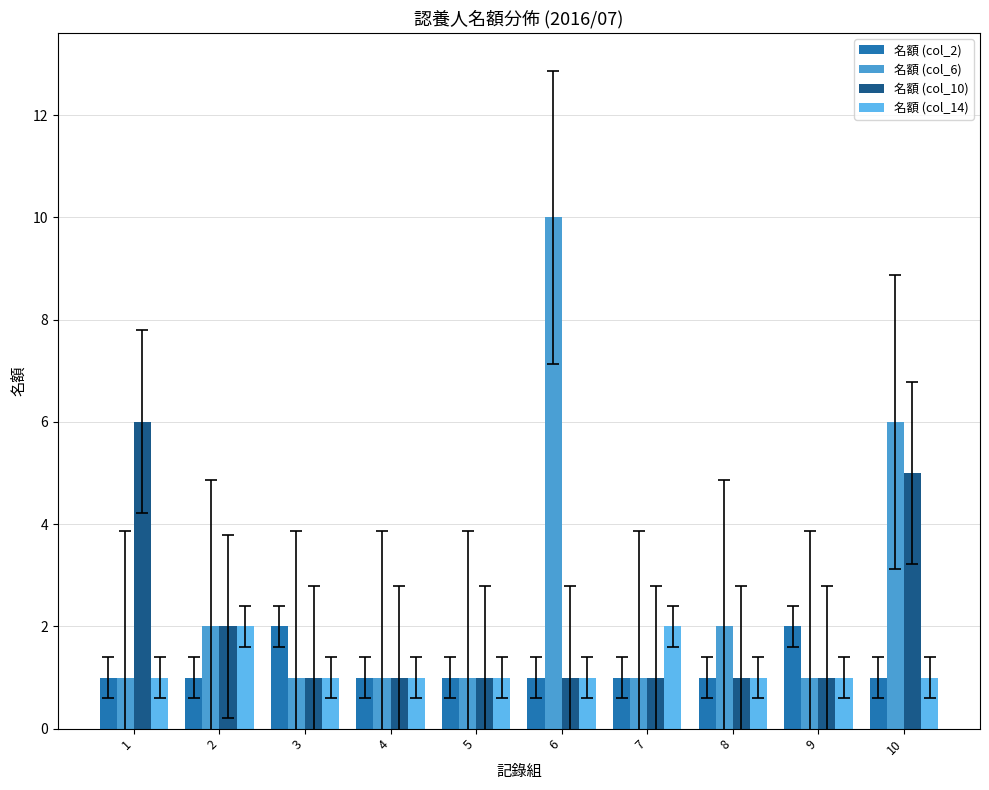

Is it true that 名額 (col_14) equals 0 at 4?

False